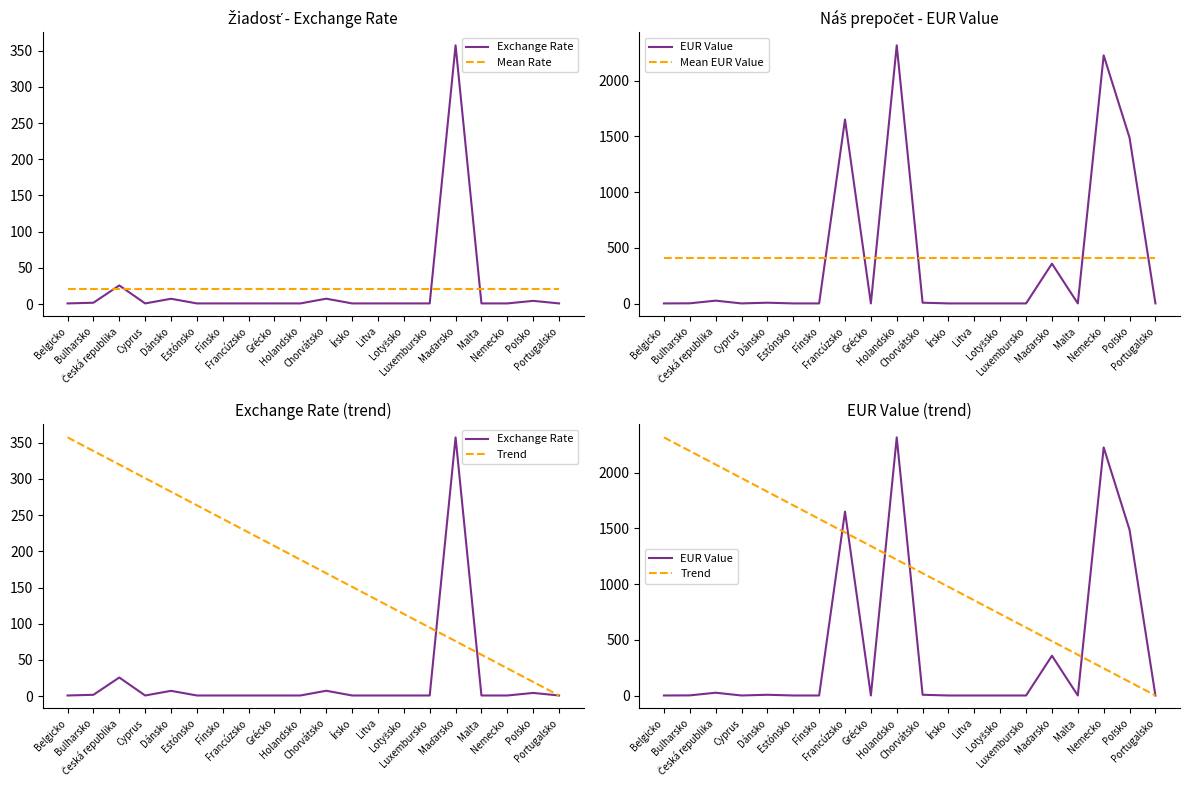

What is the lowest value of the Trend series?

1.0